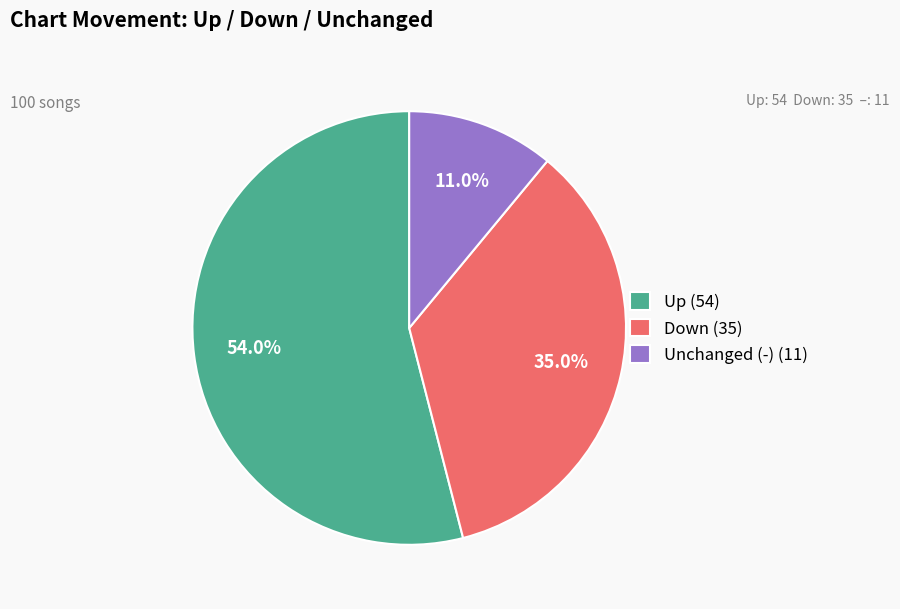

Between Unchanged (-) (11) and Down (35), which is larger?

Down (35)